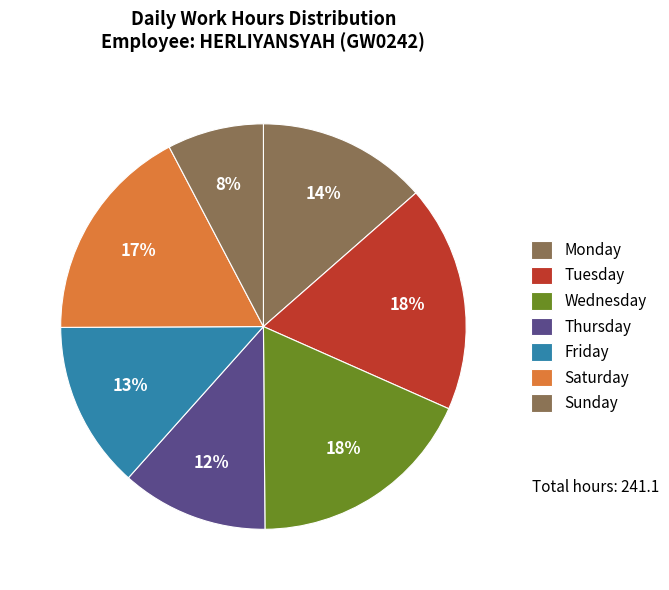

How many segments does this pie chart have?

7